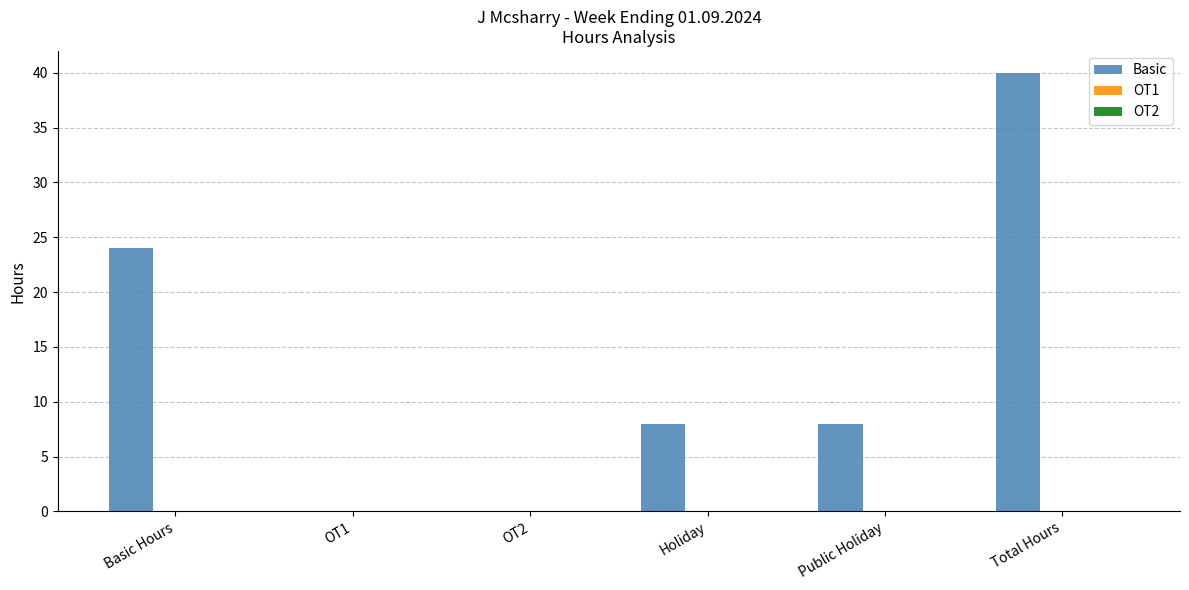

Reading right to left, transcribe all the data shown in this chart.

Total Hours=40	Public Holiday=8	Holiday=8	OT2=0	OT1=0	Basic Hours=24